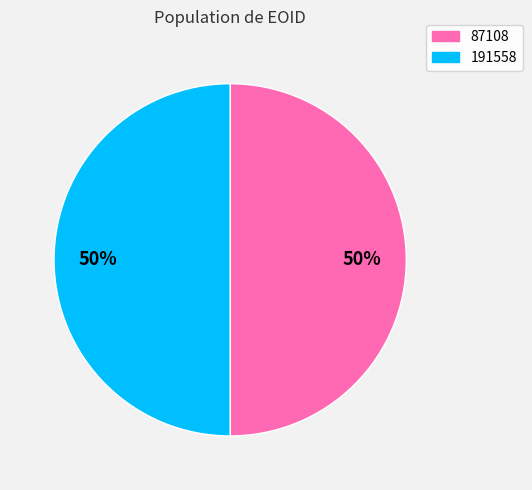

To the nearest percent, what is the combined percentage of 191558 and 87108?

100%